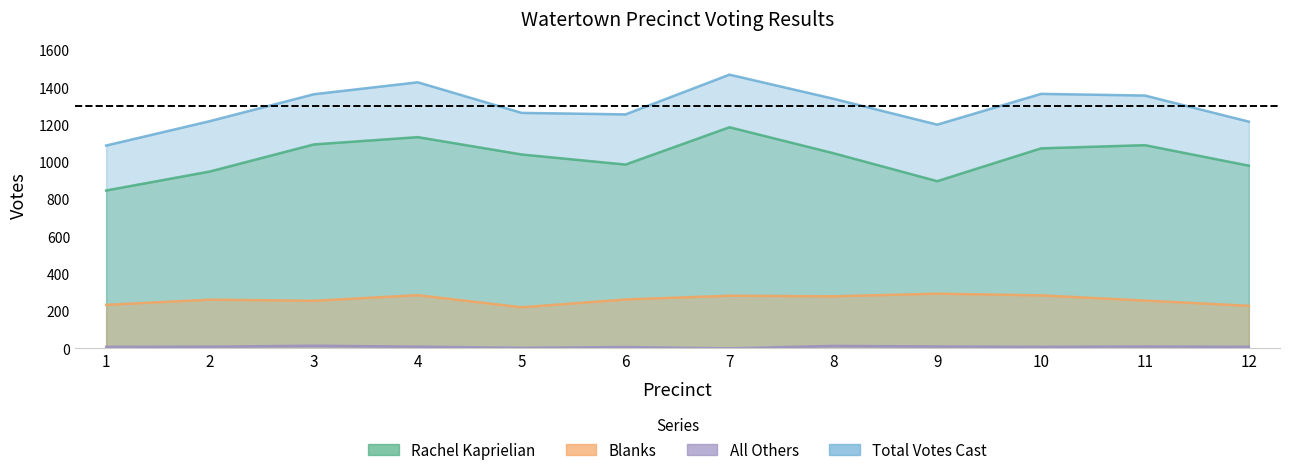

What is the value of the Total Votes Cast point at the 9th from the left?

1199